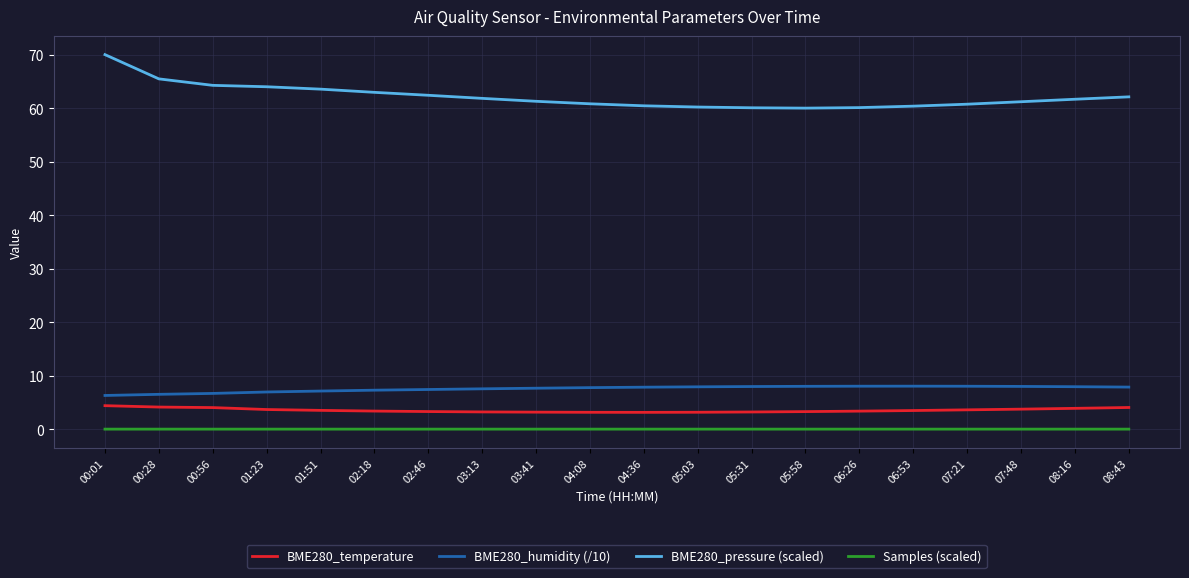

Rank the series by their maximum value, from highest to lowest.

BME280_pressure (scaled), BME280_humidity (/10), BME280_temperature, Samples (scaled)